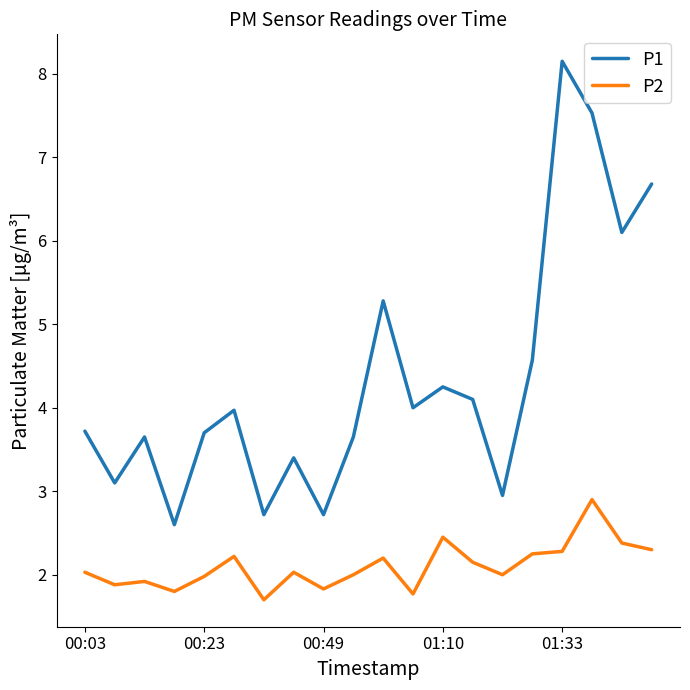

What is the maximum value shown in the chart?

8.2